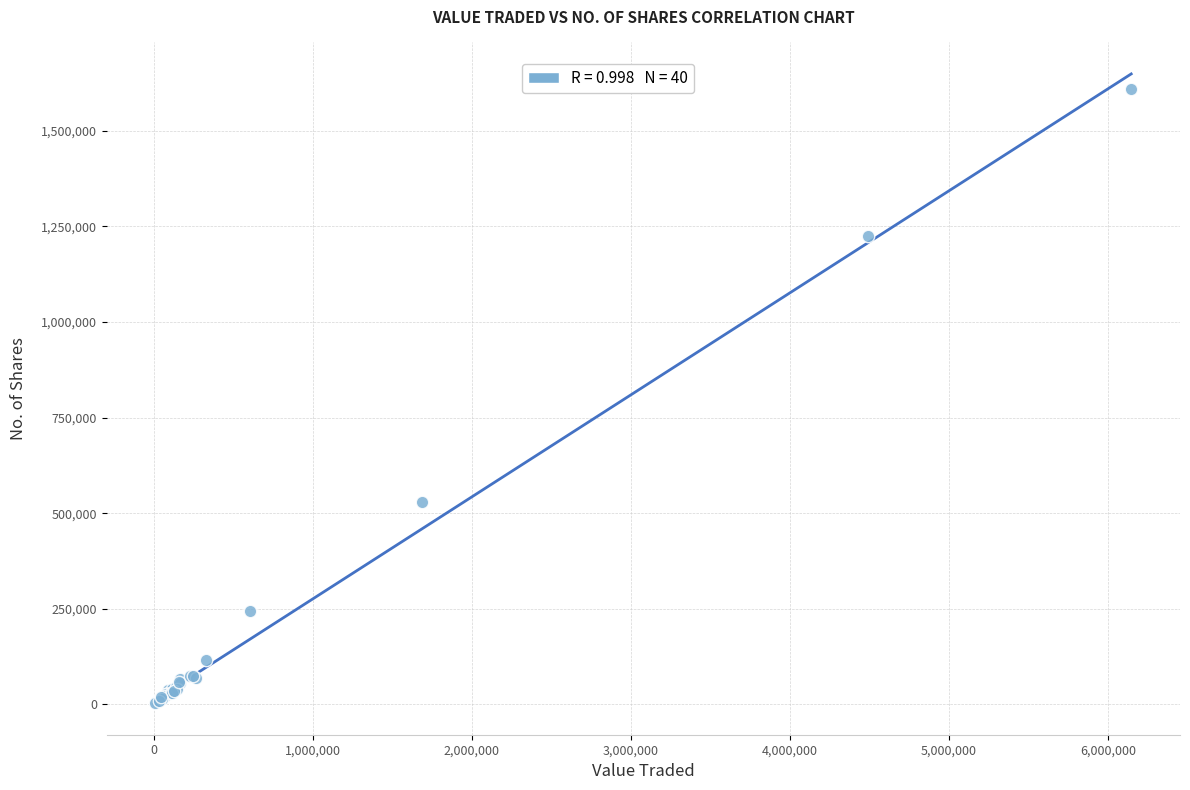

What Y value in the scatter plot is closest to 805964?

529760